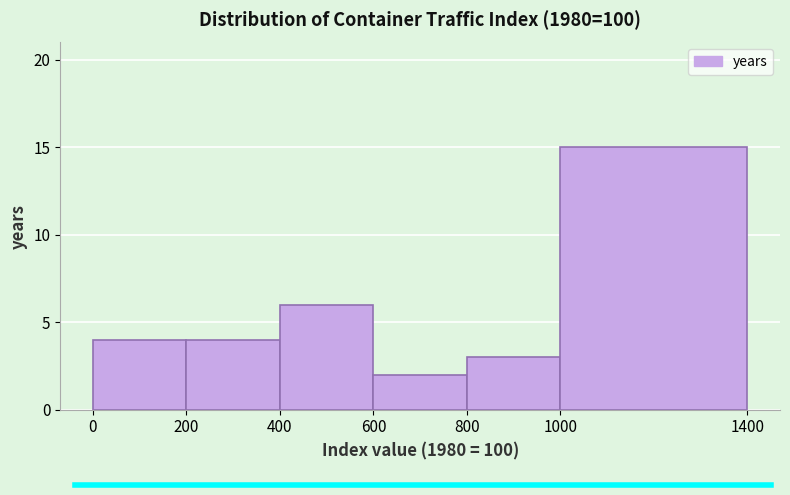

Reading left to right, list every bar in this chart as the range it spans on the x-axis followed by its height. The values are not printed on the chart, so give them approximately, as read against the axis.

0 to 200: 4
200 to 400: 4
400 to 600: 6
600 to 800: 2
800 to 1000: 3
1000 to 1400: 15